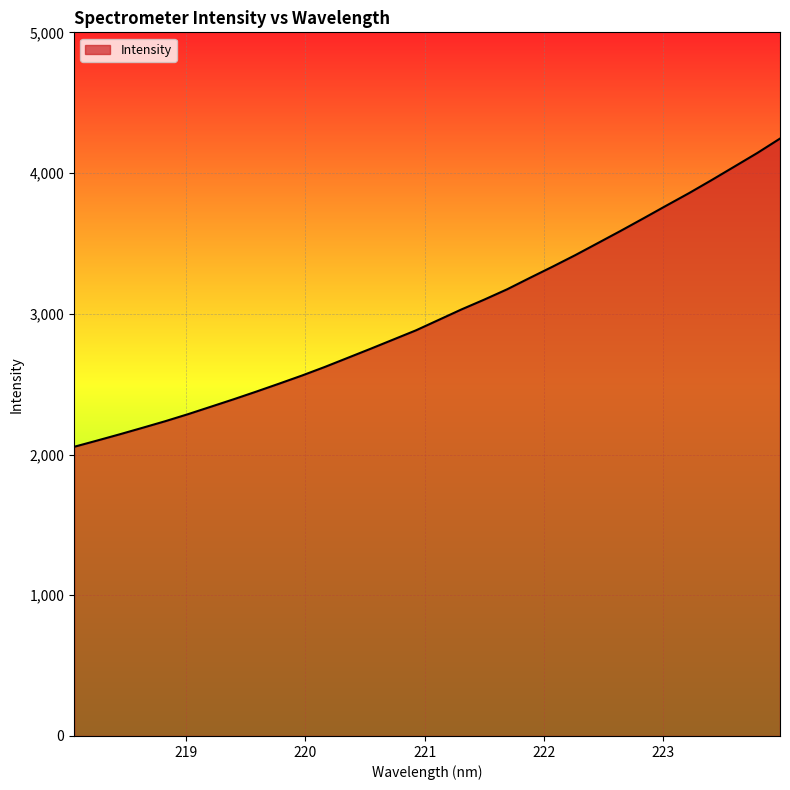

How many values are below 2956?

16